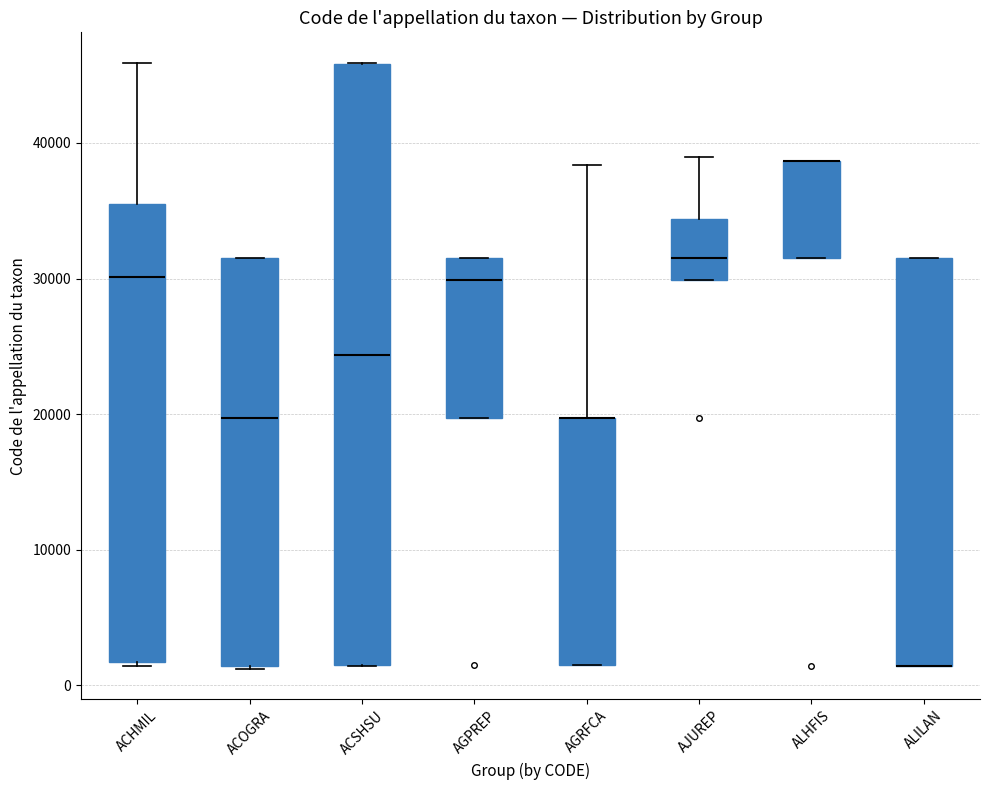

Where is the lower edge of the box for AGPREP on the y-axis? The values are not printed on the chart, so give them approximately, as read against the axis.

20000